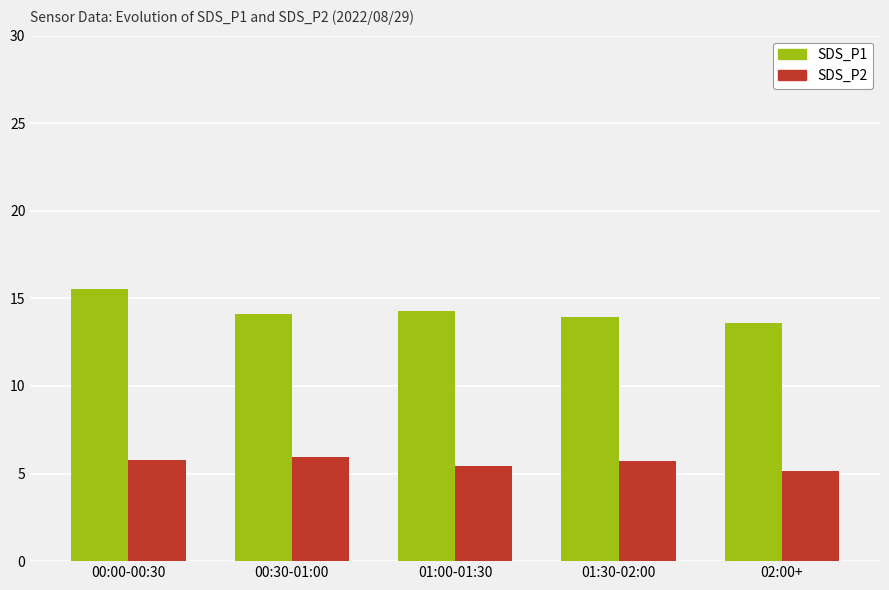

True or false: SDS_P2 has a value of 9.1 at 01:00-01:30.

False